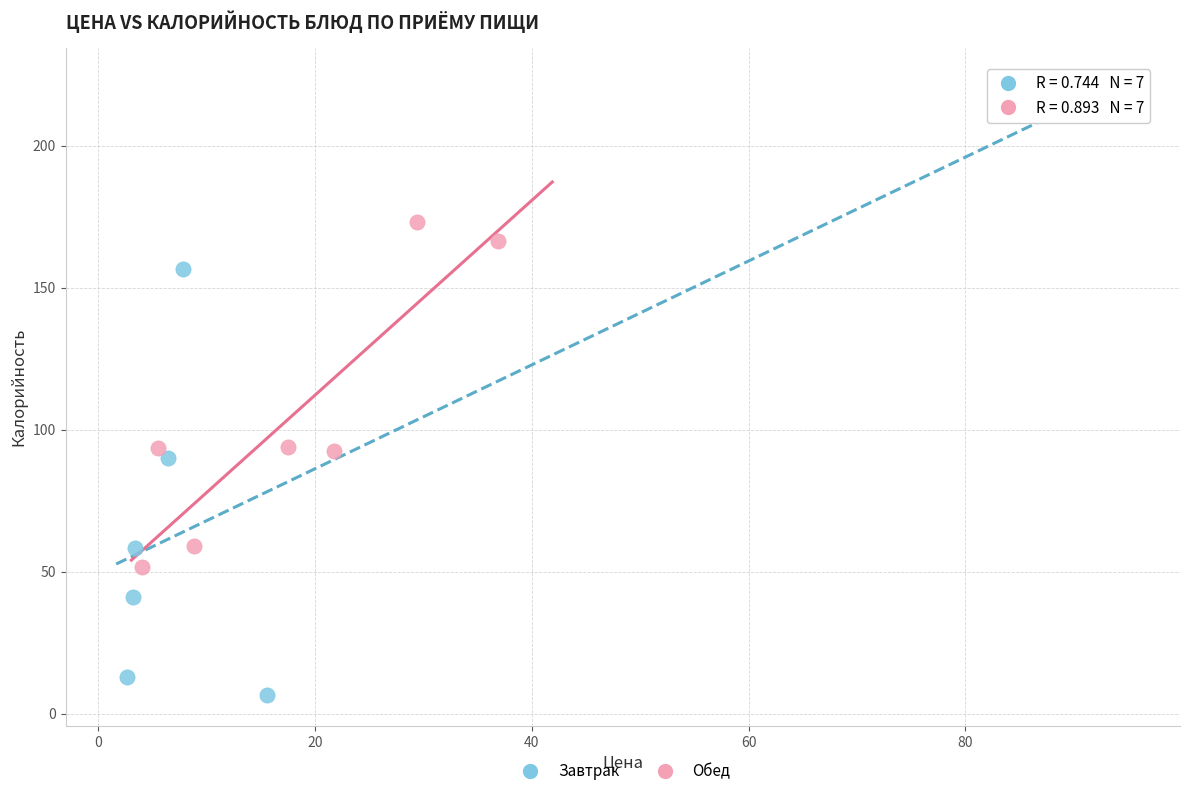

Which series contains the lowest Y value?

Завтрак